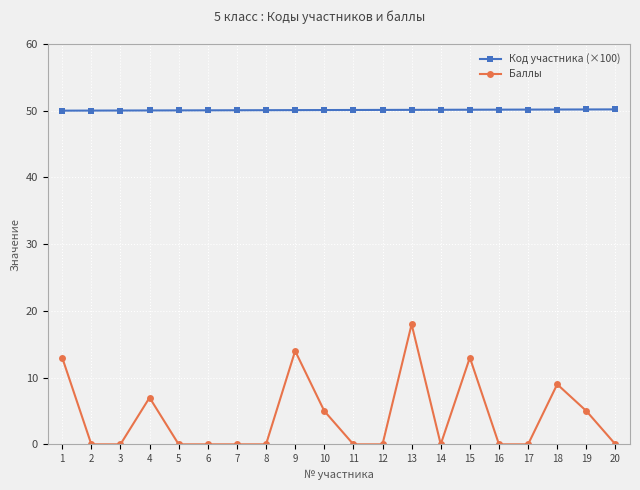

What are all the series names shown in the legend?

Код участника (×100), Баллы